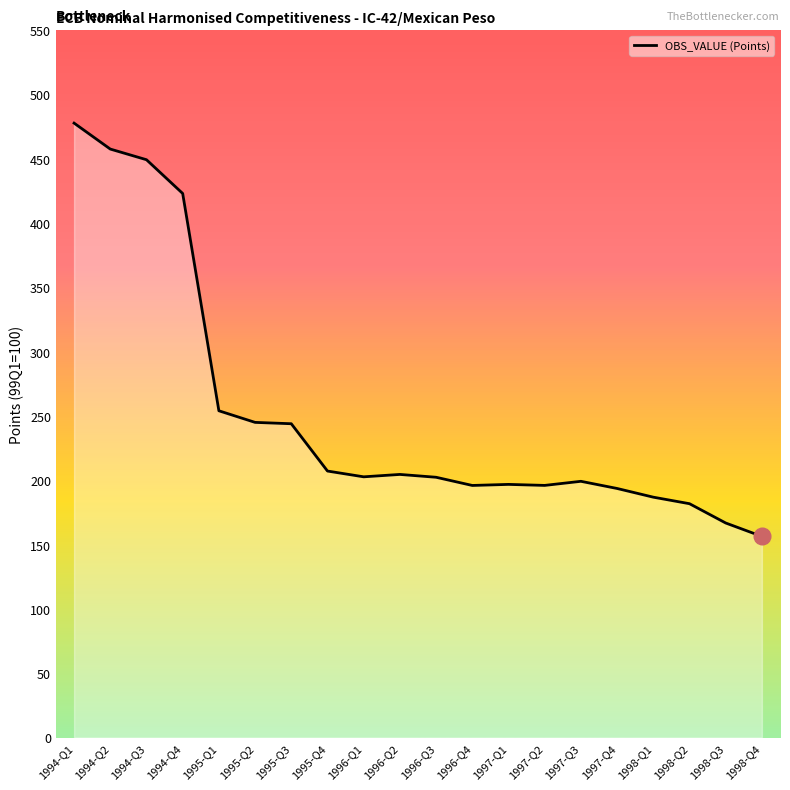

What is the maximum value shown in the chart?

477.7